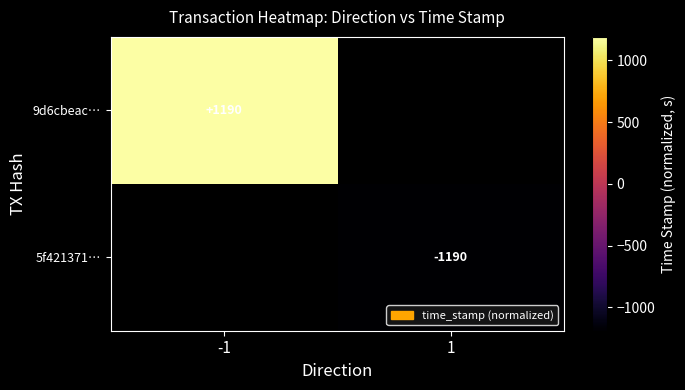

The value of 5f421371… at 1 is -1190.0. True or false?

True